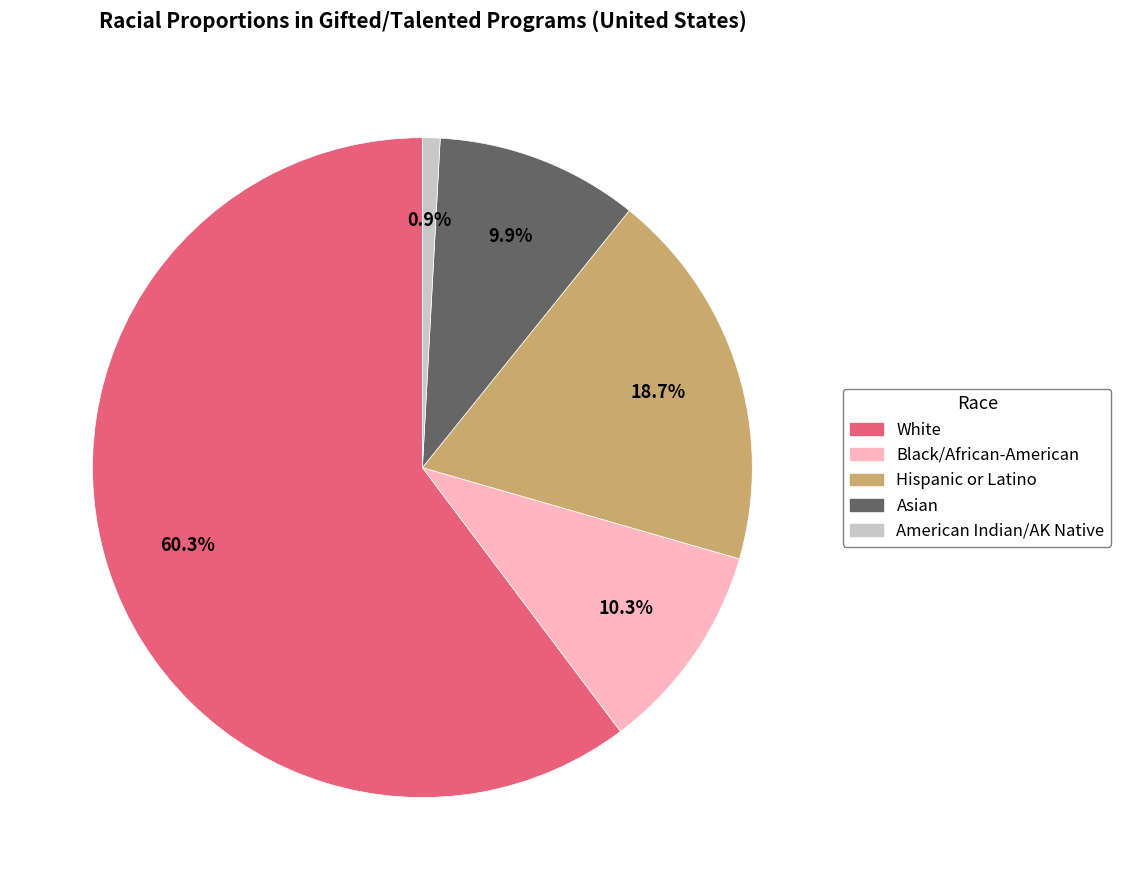

Is there any slice that represents more than half of the pie?

Yes